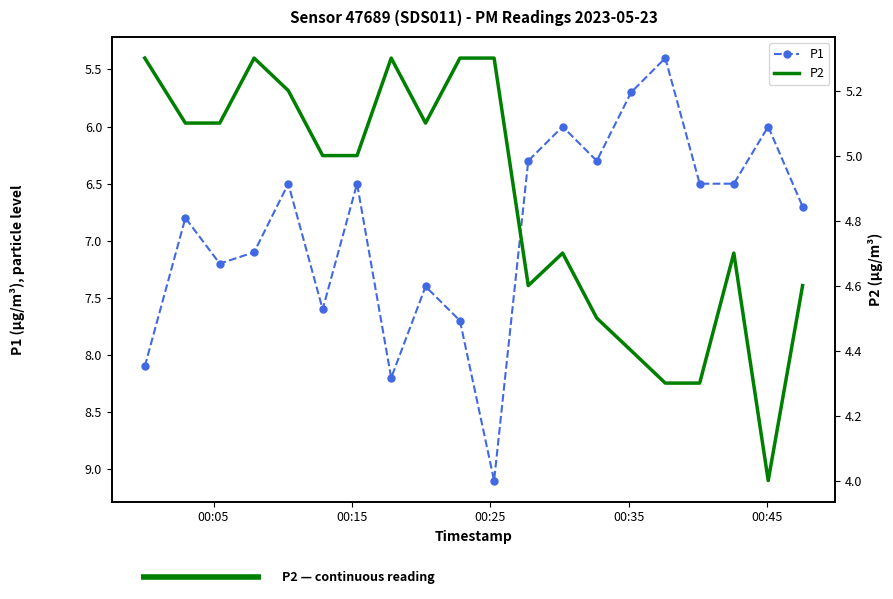

How many data points in P2 are above 5?

9